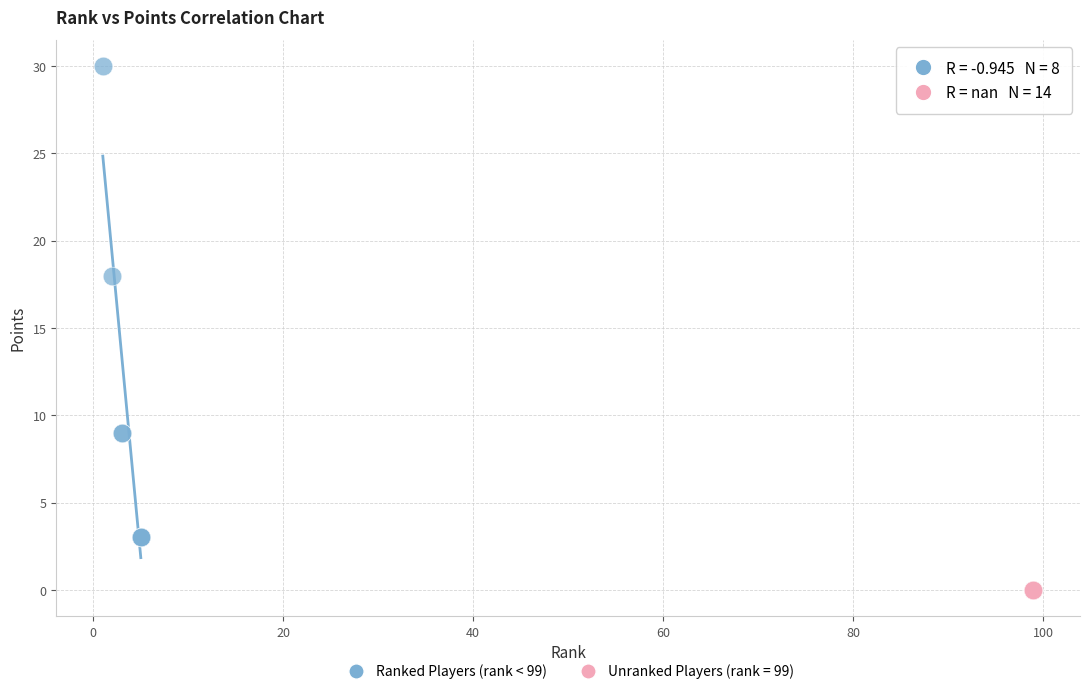

Which series contains the lowest Y value?

Unranked Players (rank = 99)